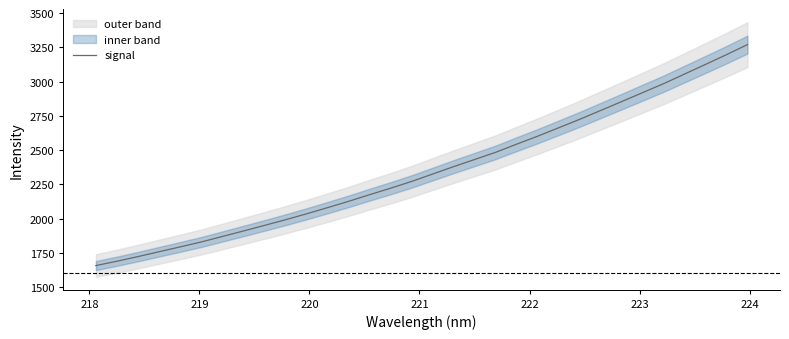

True or false: there are more than 2 points higher than both neighbors.

False